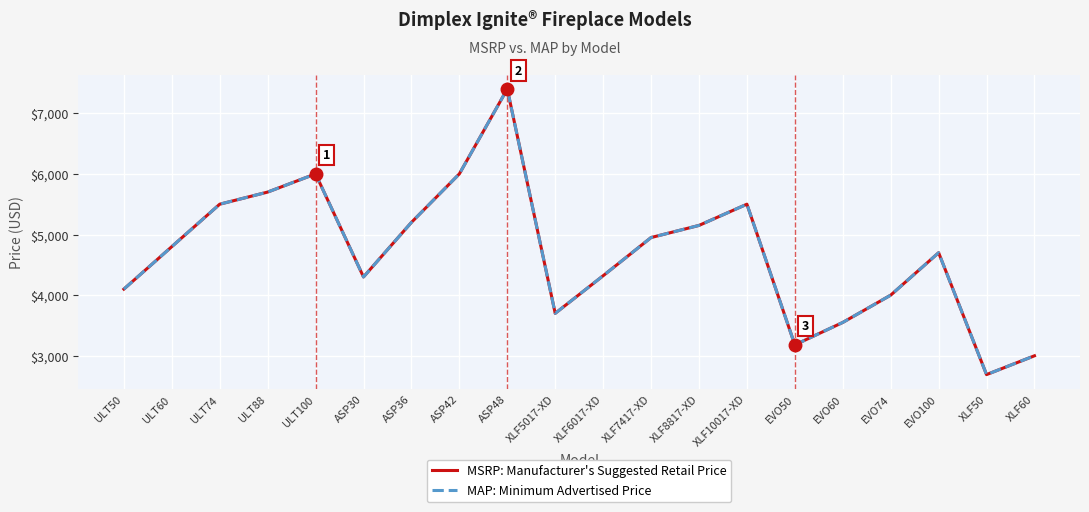

Does the chart display data point markers on the line(s)?

No